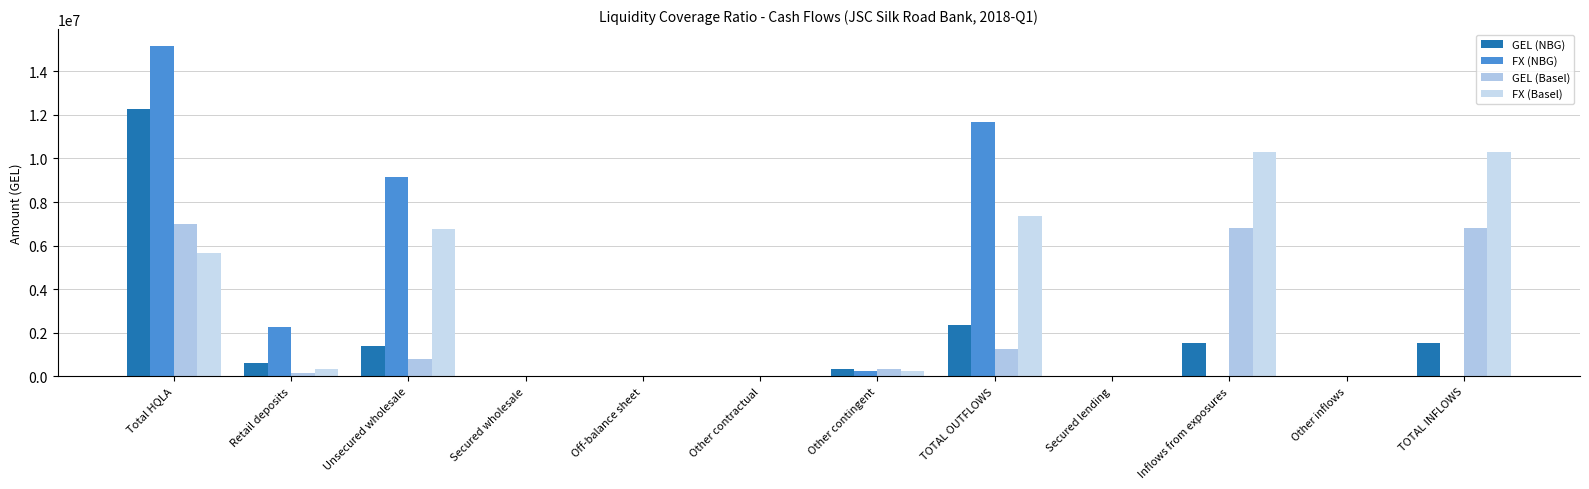

Rank the categories by FX (Basel) value from lowest to highest.

Secured wholesale, Other contractual, Secured lending, Other inflows, Off-balance sheet, Other contingent, Retail deposits, Total HQLA, Unsecured wholesale, TOTAL OUTFLOWS, Inflows from exposures, TOTAL INFLOWS